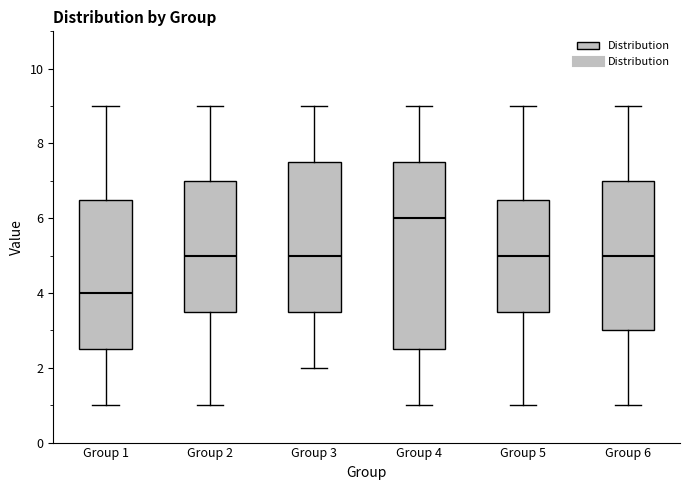

Which box is the tallest, from its lower edge to its upper edge?

Group 4